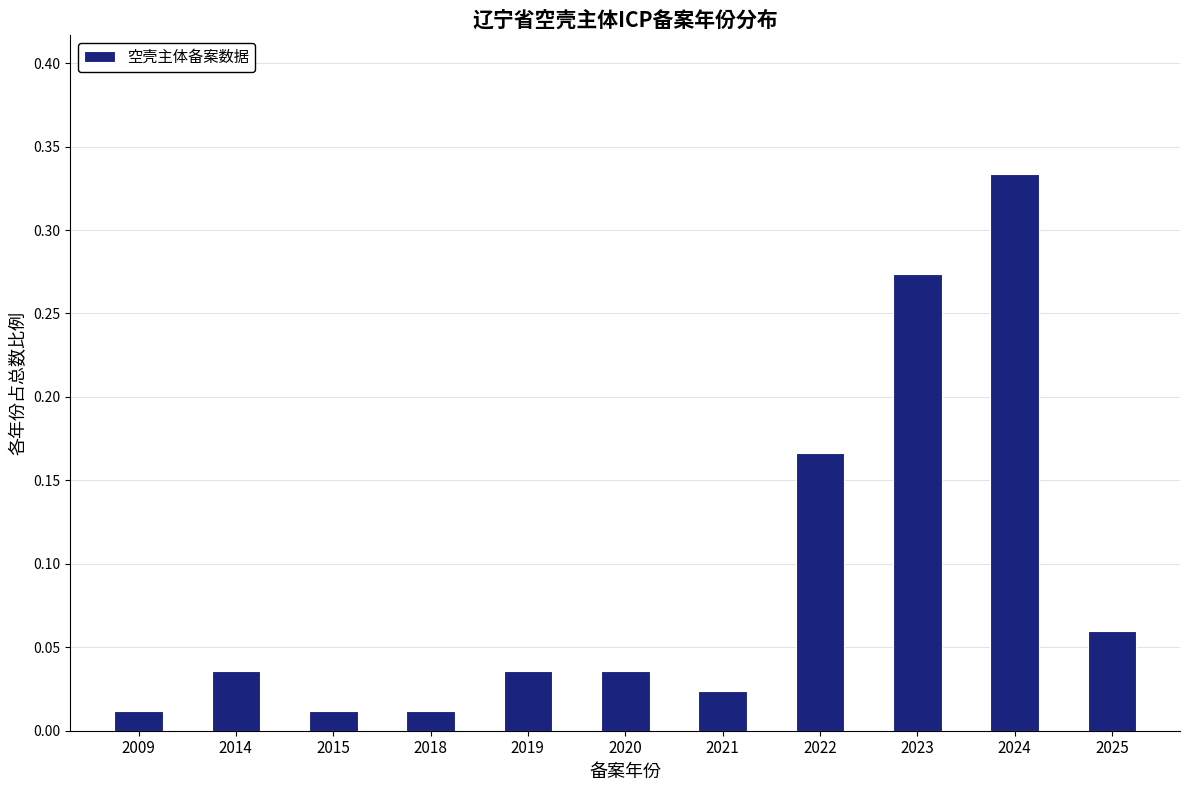

Which category has the highest value across all series?

2024